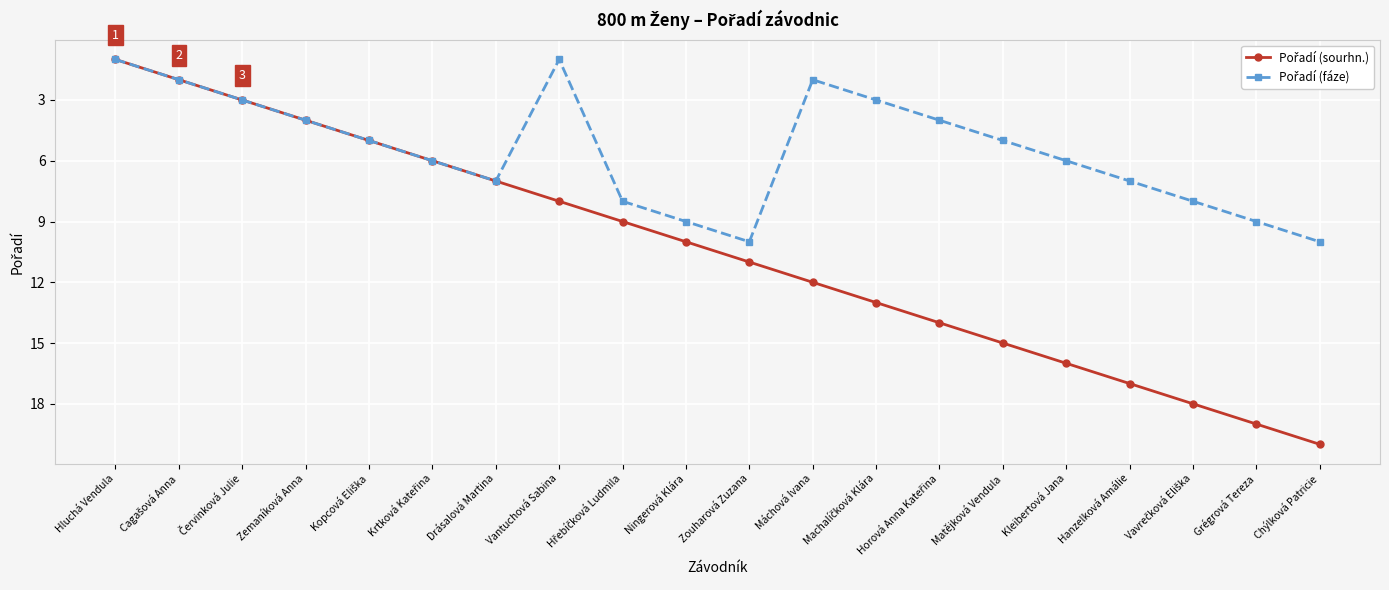

What is the label of the 12th point from the left?

Máchová Ivana